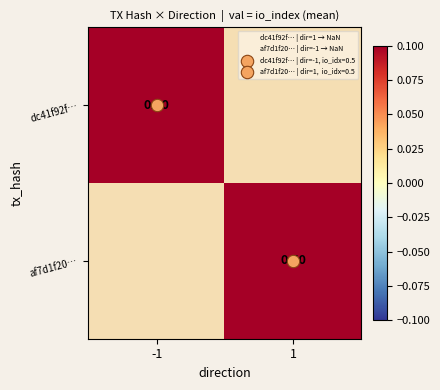

Is it true that af7d1f20e51f0d00e3c1e31a16aeefa11c3fdf8 equals 1 at 1?

False